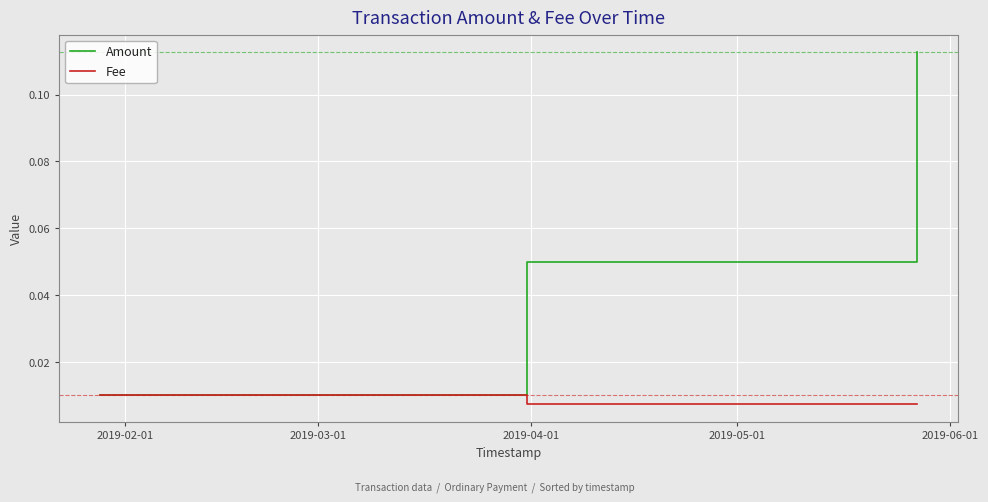

True or false: Amount has more than 1 interior local peaks.

False